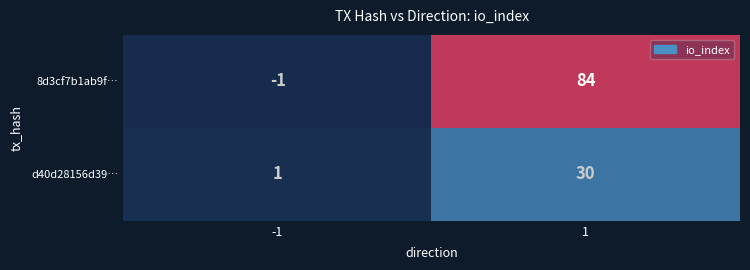

What is the approximate value of d40d28156d39… at 1, to the nearest 10?

30